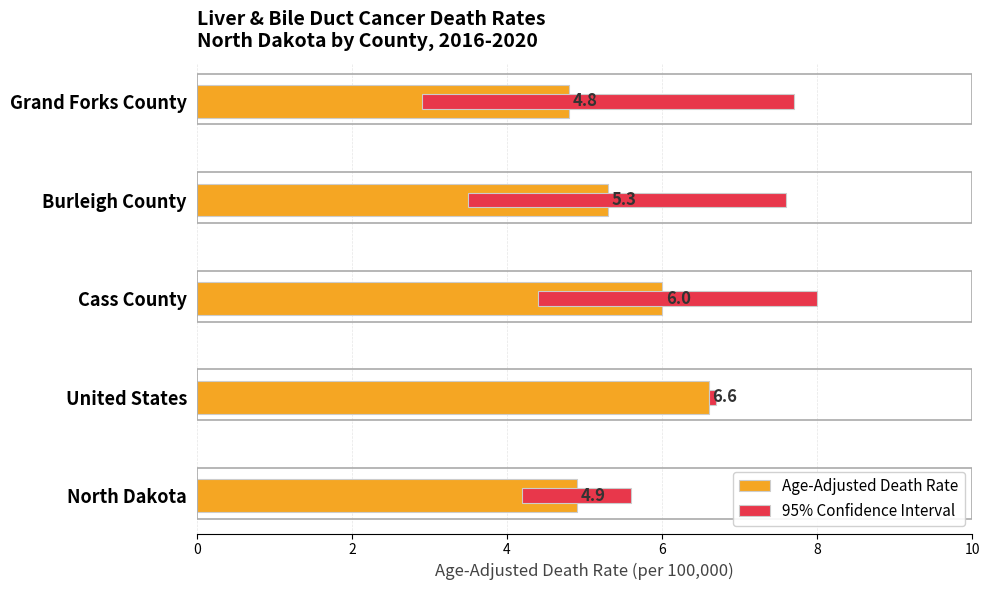

List the series in order of their overall mean, lowest first.

95% Confidence Interval, Age-Adjusted Death Rate